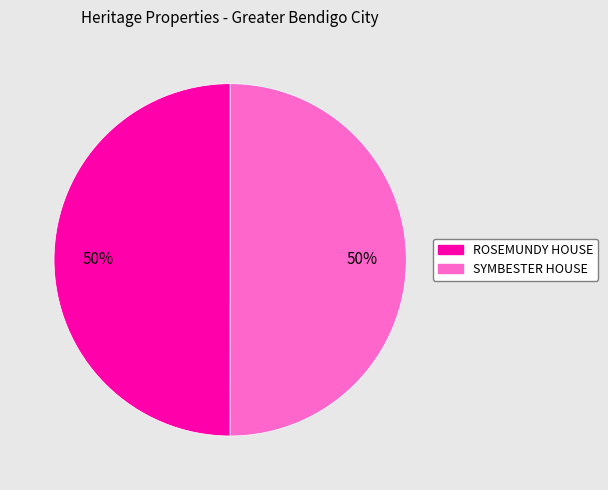

To the nearest percent, what is the average slice percentage?

50%